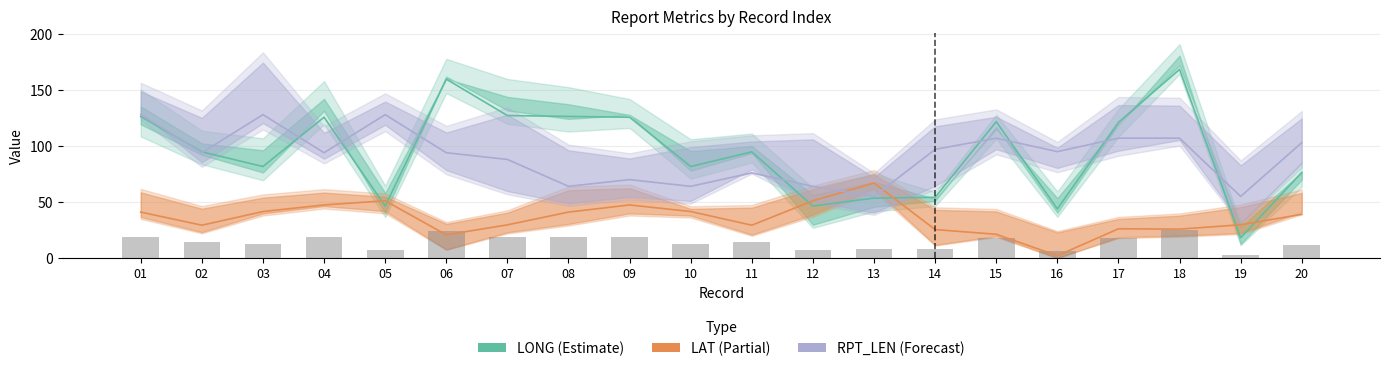

How many data points in LONG (Estimate) are less than 94?

9